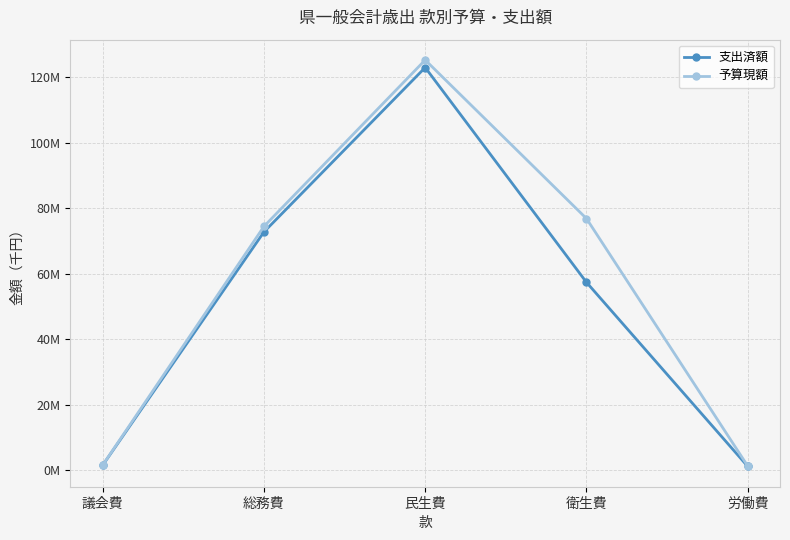

What are all the series names shown in the legend?

支出済額, 予算現額